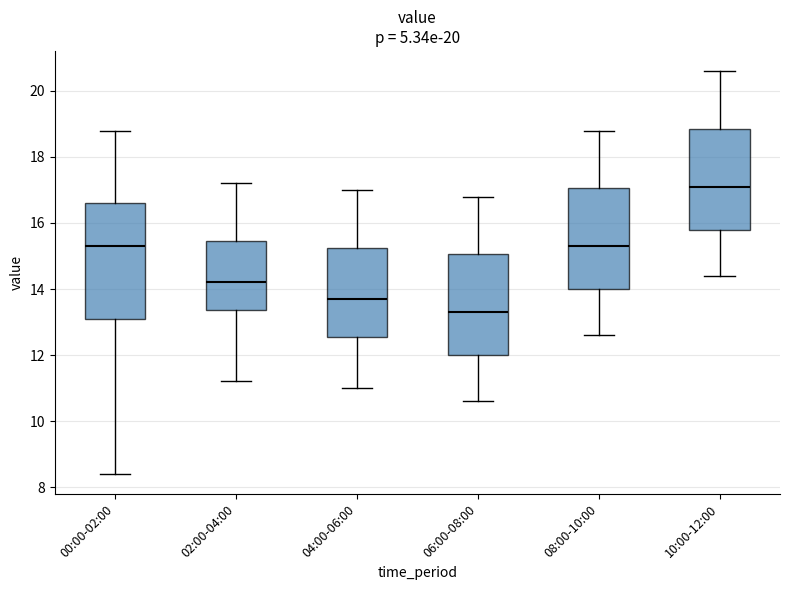

Which box's median line is the highest?

10:00-12:00